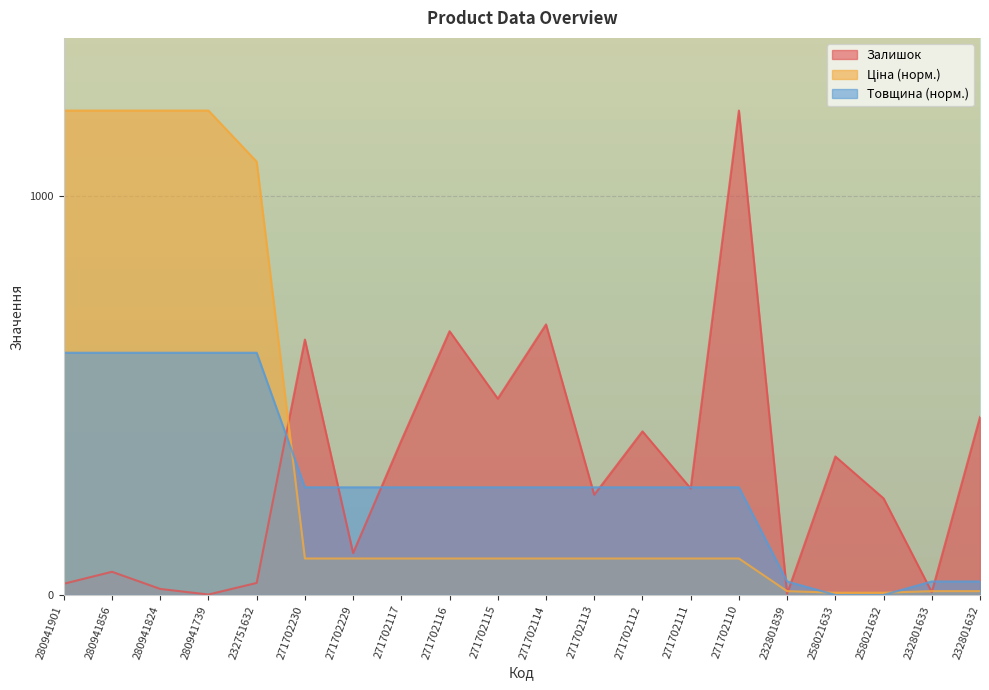

What is the total value across all series at 280941739?

1822.0